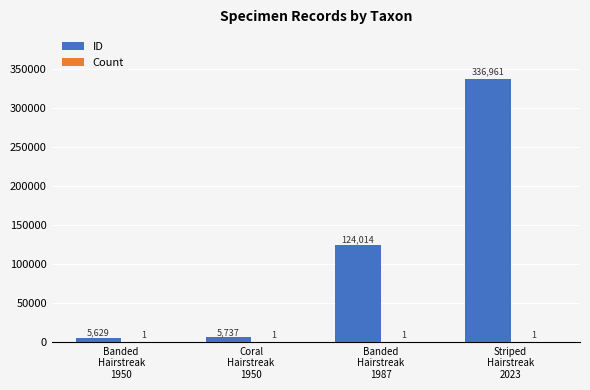

What is the sum of all ID values?

472341